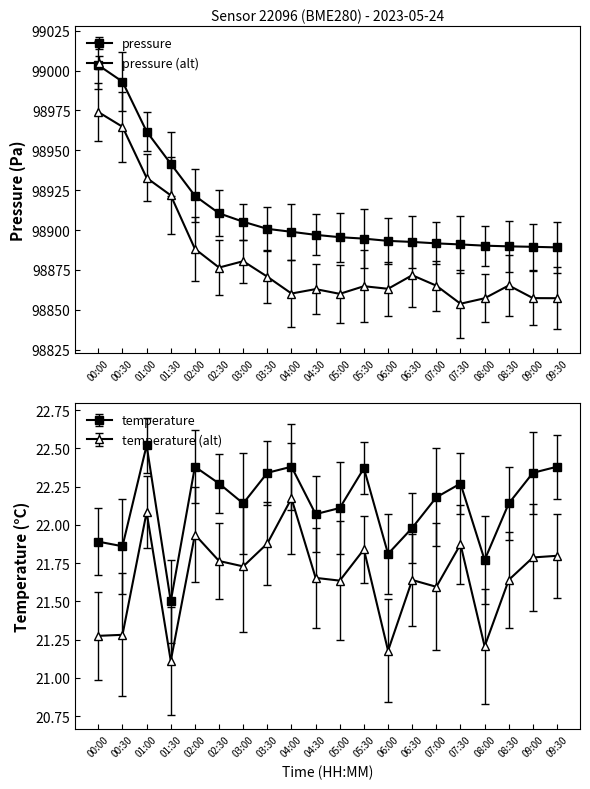

How many data points in pressure are above 98897?

9